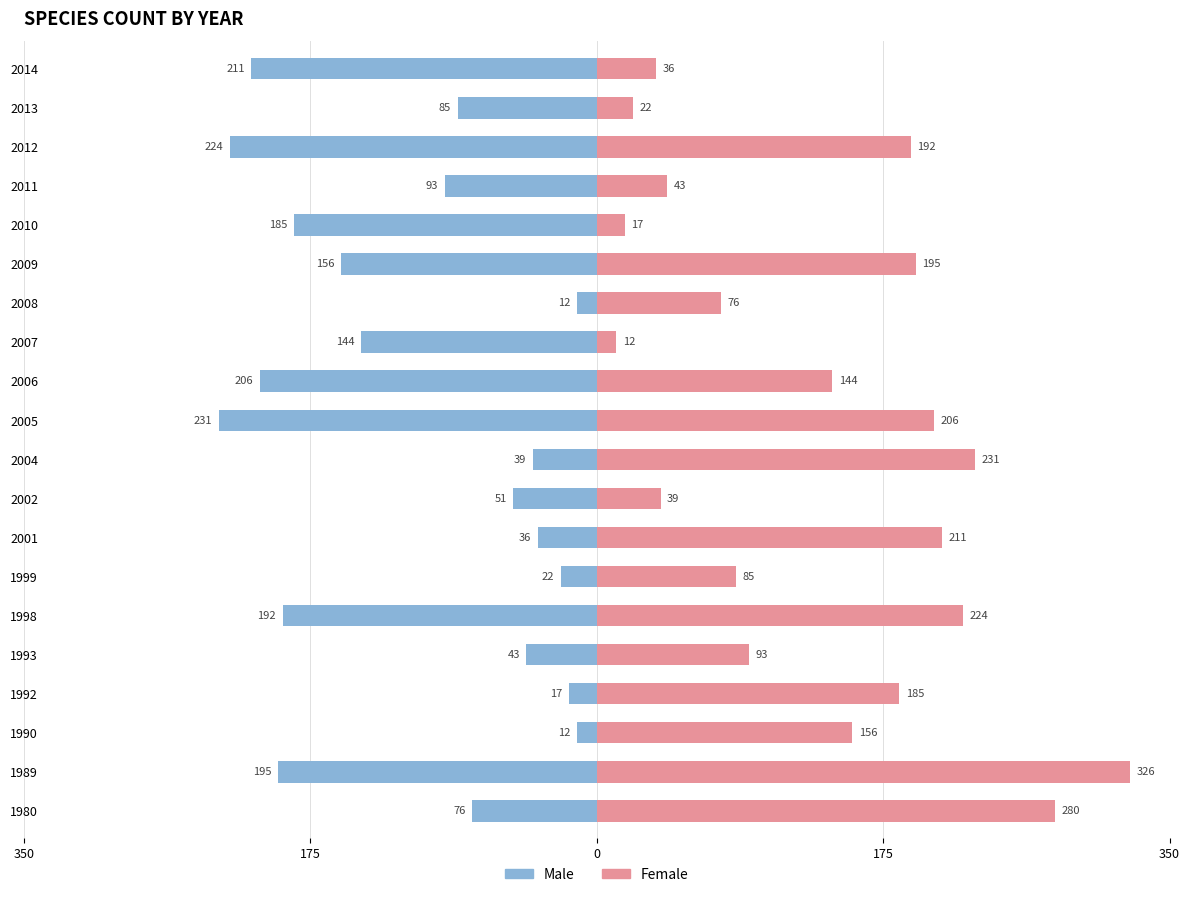

What is the average value of the Female series?

139